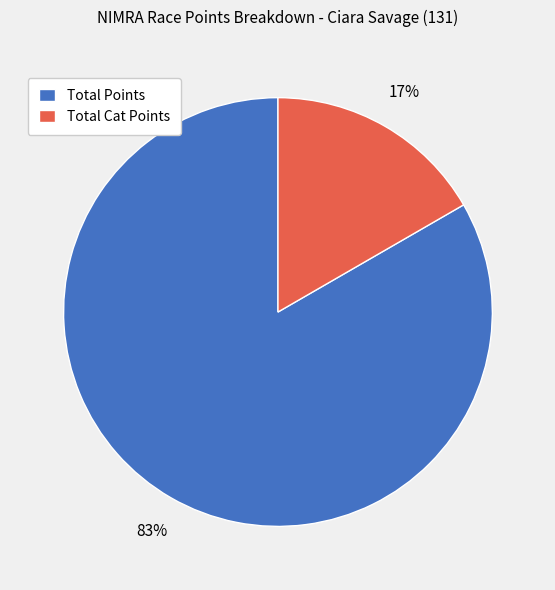

How many segments does this pie chart have?

2